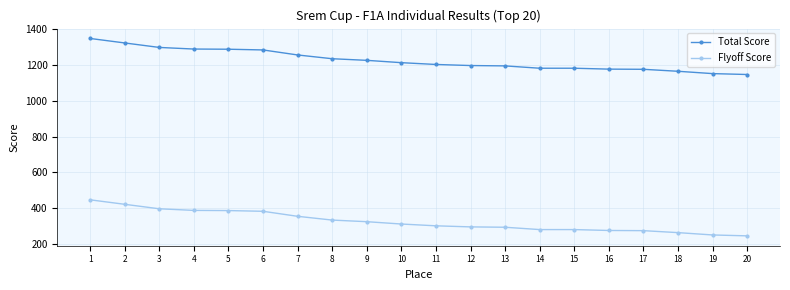

Which label corresponds to the largest value in the chart?

1